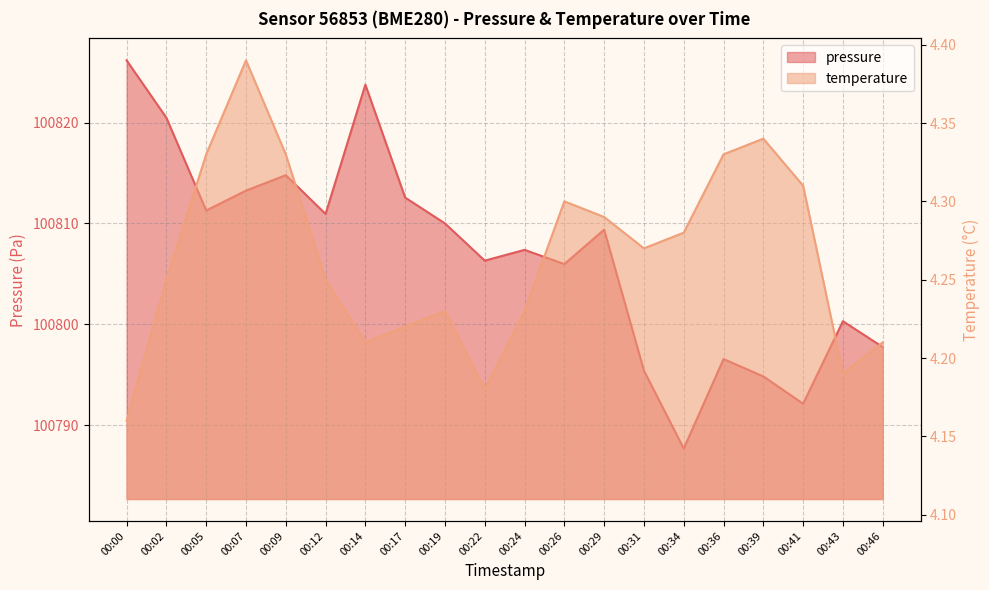

Does the chart have visible grid lines?

Yes